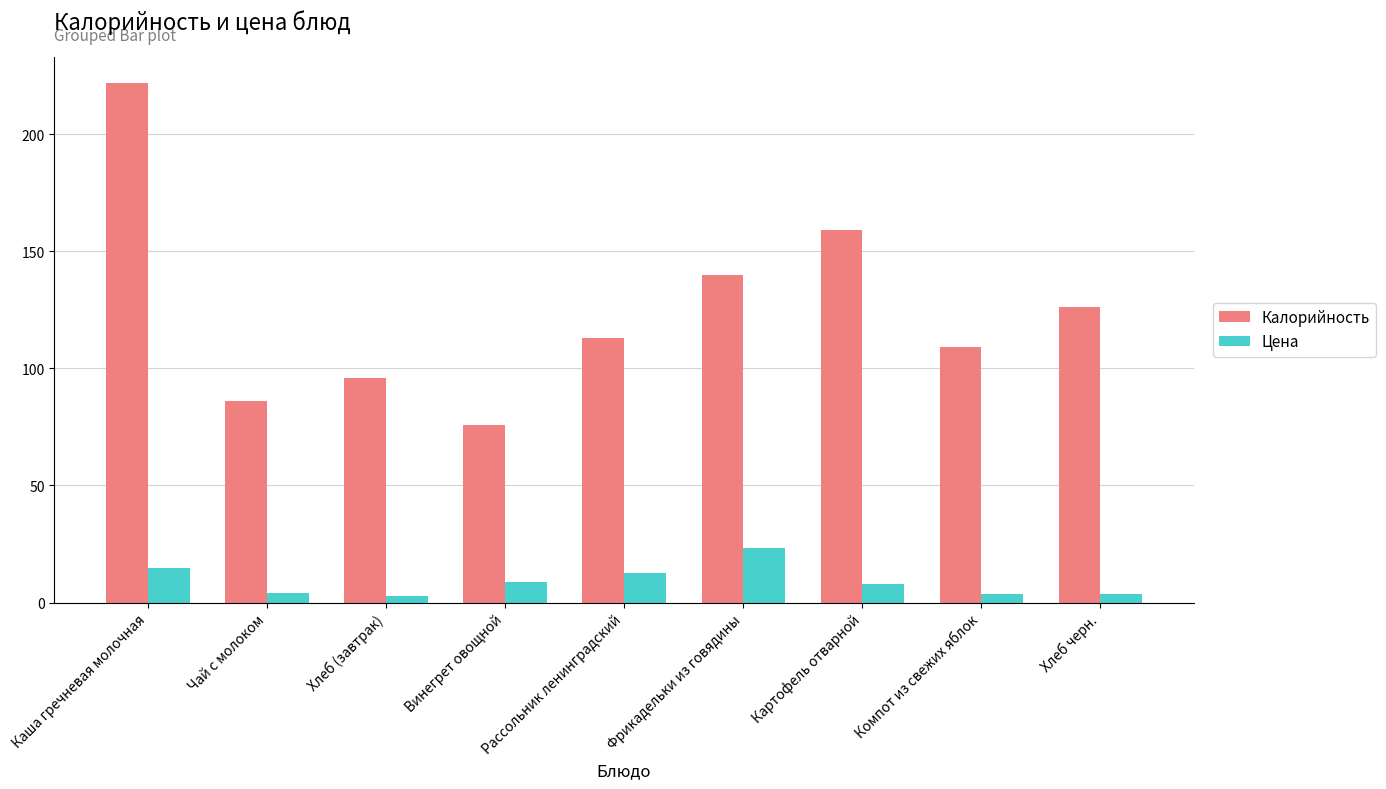

How many bars are there in total?

18